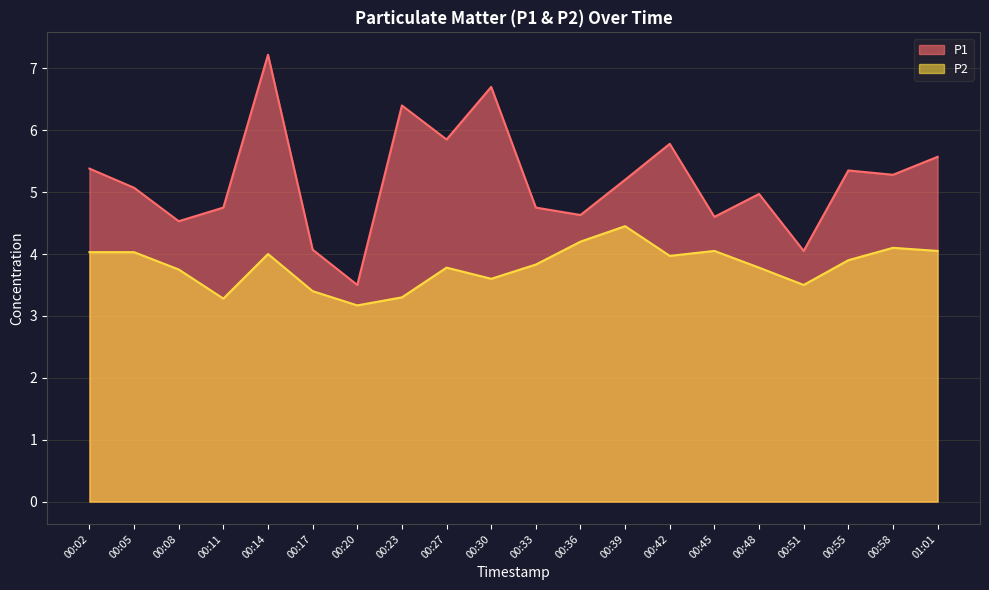

What position from the left is 00:55?

18